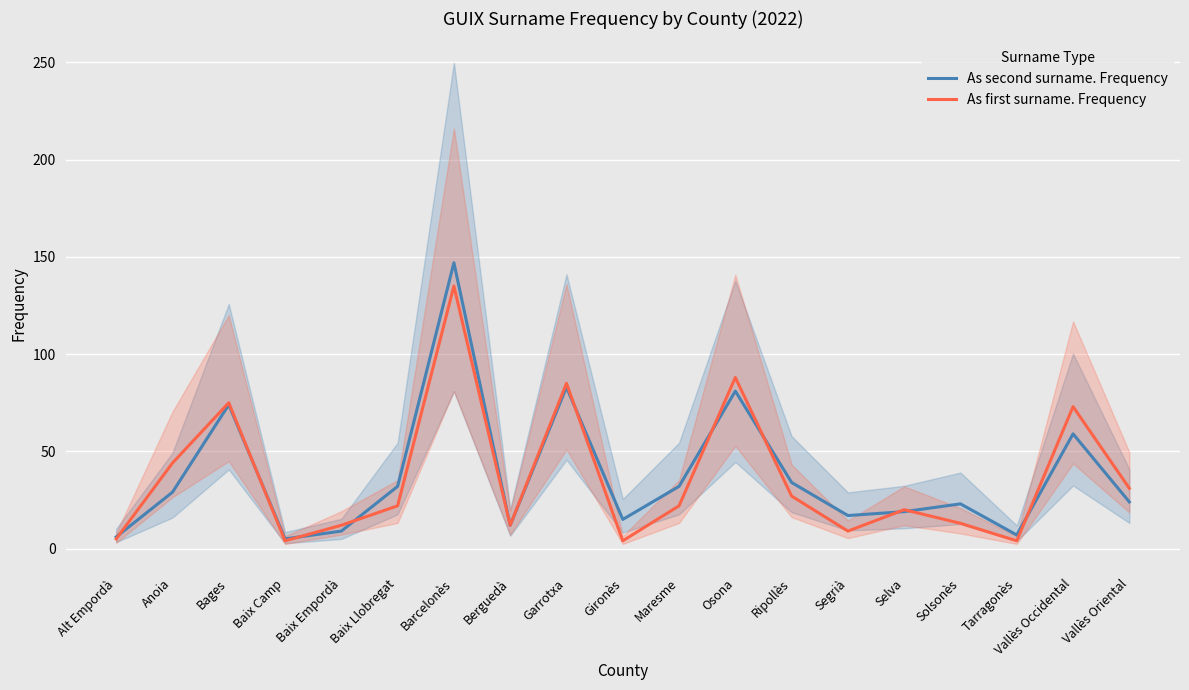

Is it true that As second surname. Frequency equals 2 at Baix Camp?

False